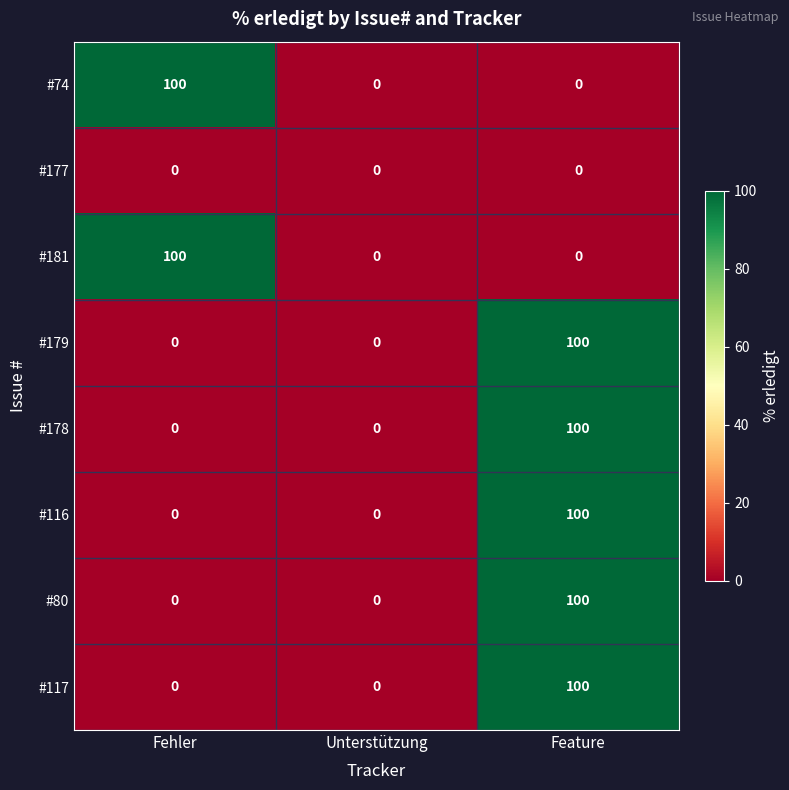

The value of #181 at Unterstützung is 0. True or false?

True